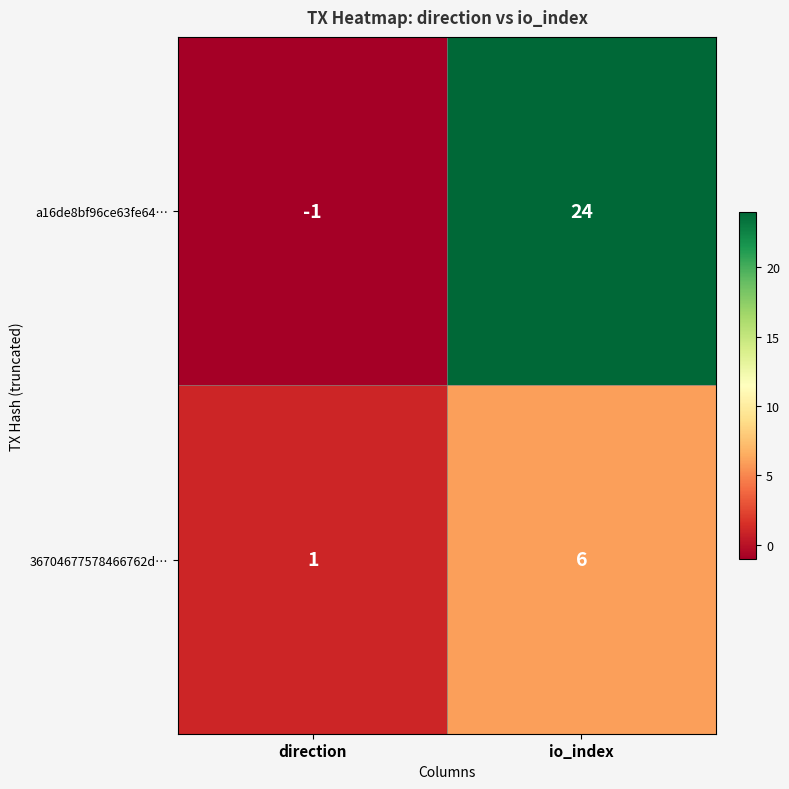

What is the sum of all a16de8bf96ce63fe64… values?

23